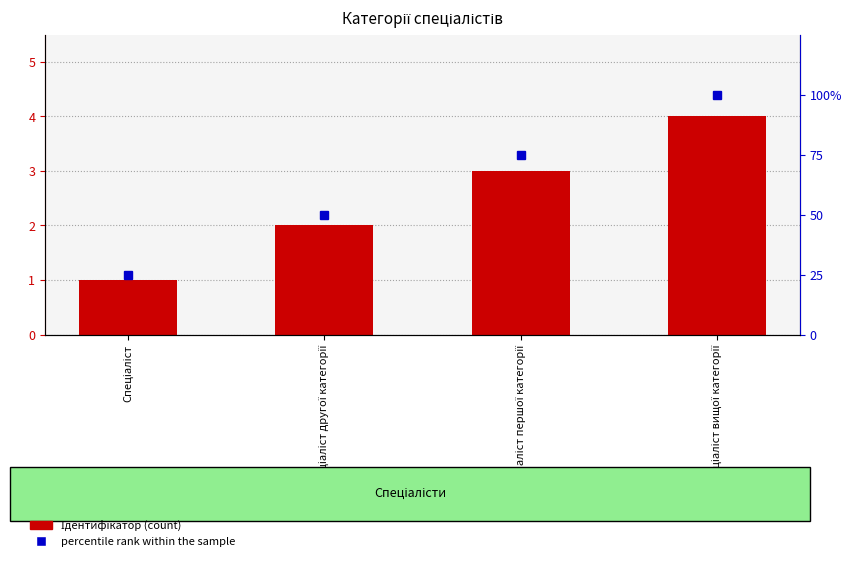

Does the chart contain stacked bars?

No